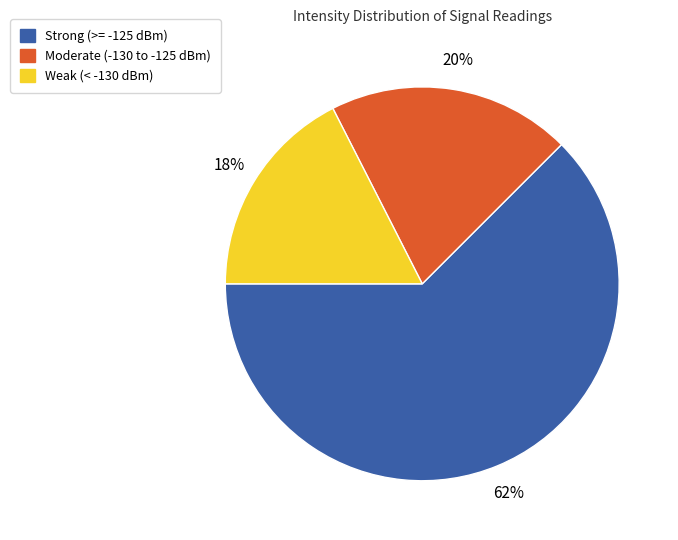

How many slices are in this pie chart?

3